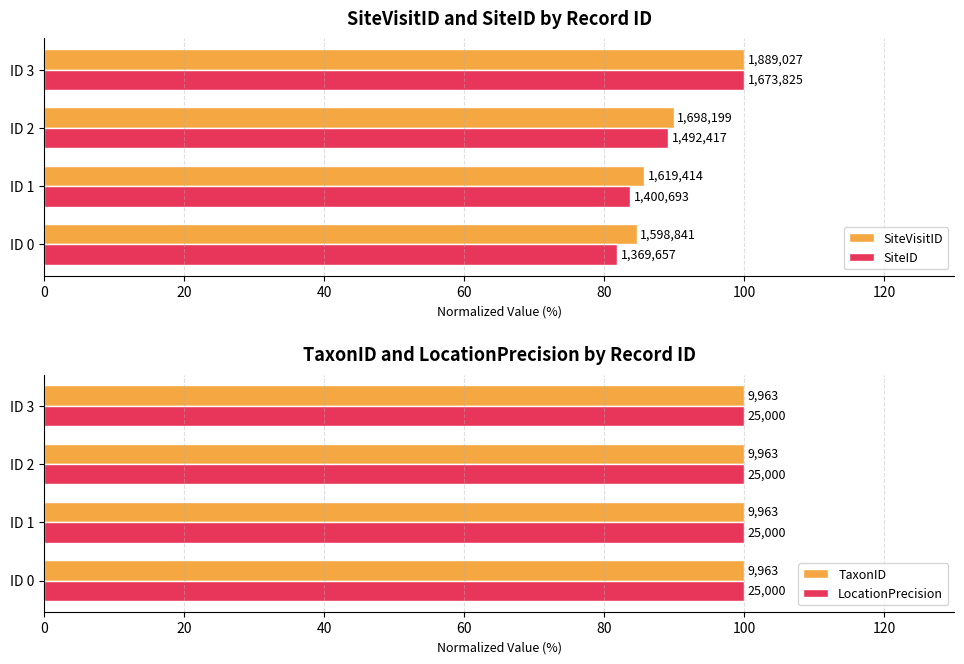

The value of TaxonID at 20 is 0.5. True or false?

False